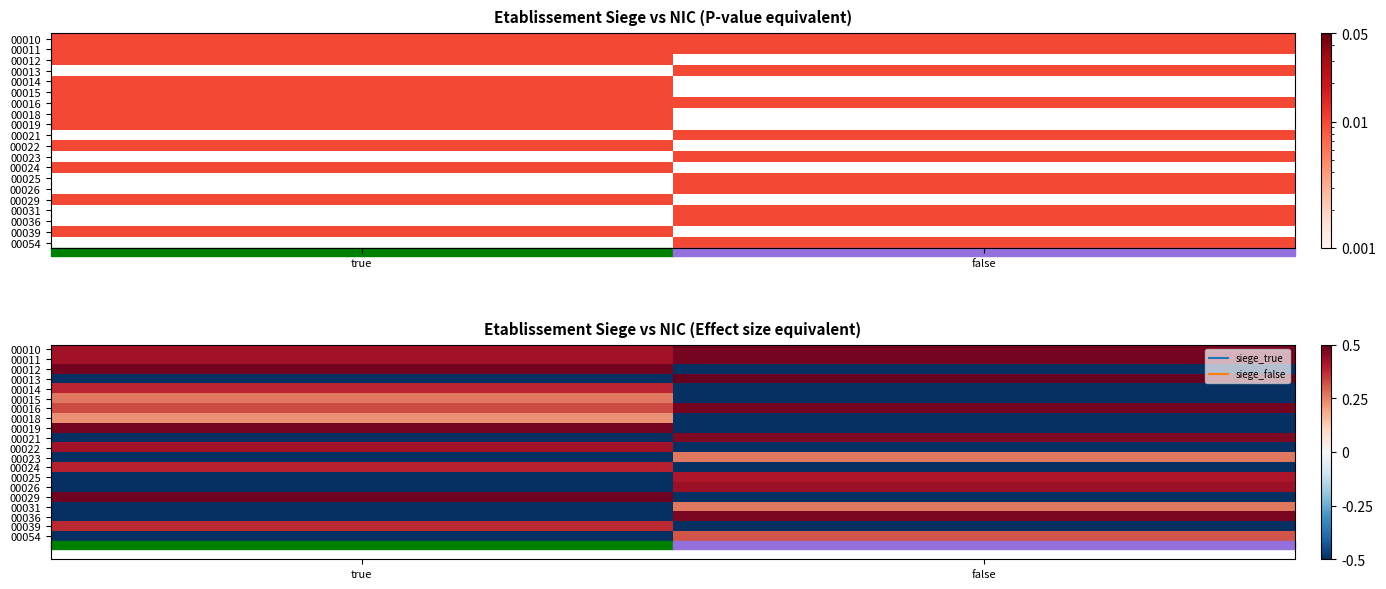

What is the difference between the highest and lowest values at false?

1.0